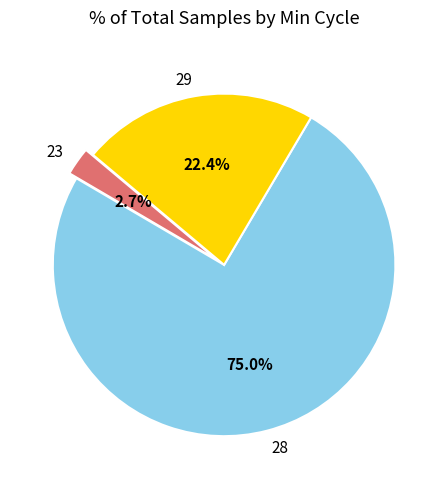

Does 28 account for over 50% of the chart?

Yes